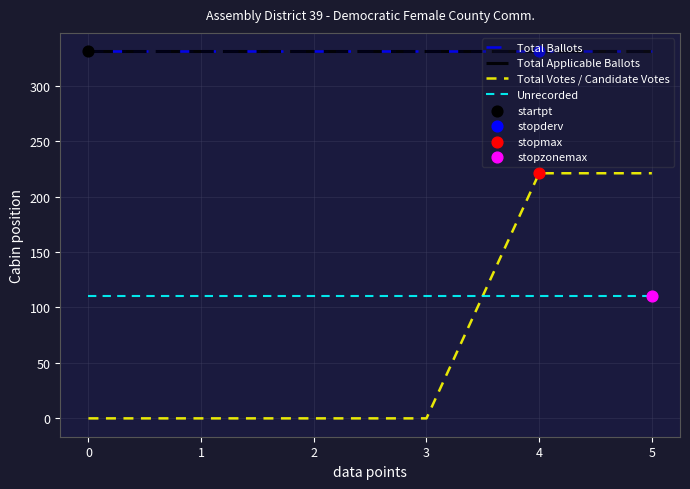

Is this an area chart (filled region under the line)?

No